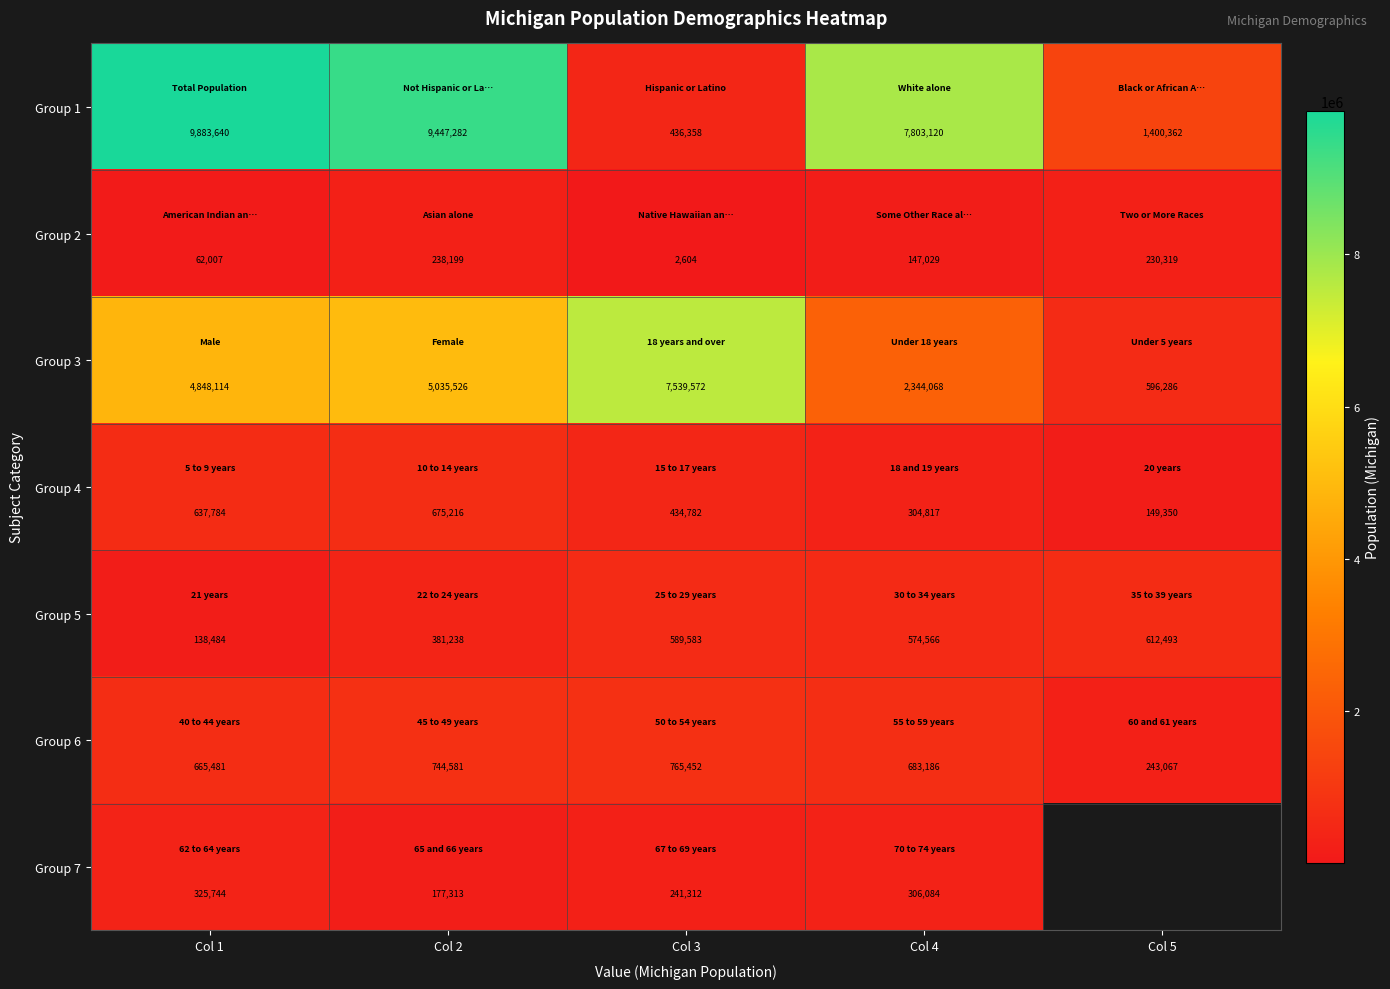

Is the value of Group 2 at Col 1 greater than the value of Group 1 at Col 4?

No